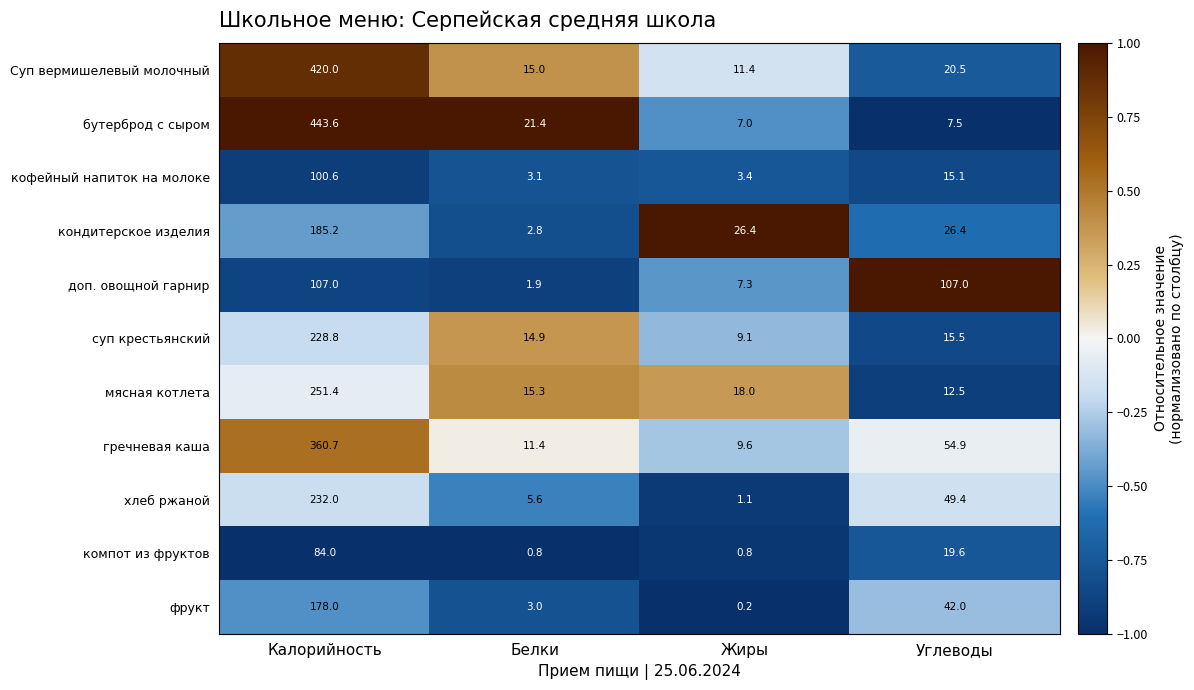

Which series has the widest spread of values?

бутерброд с сыром